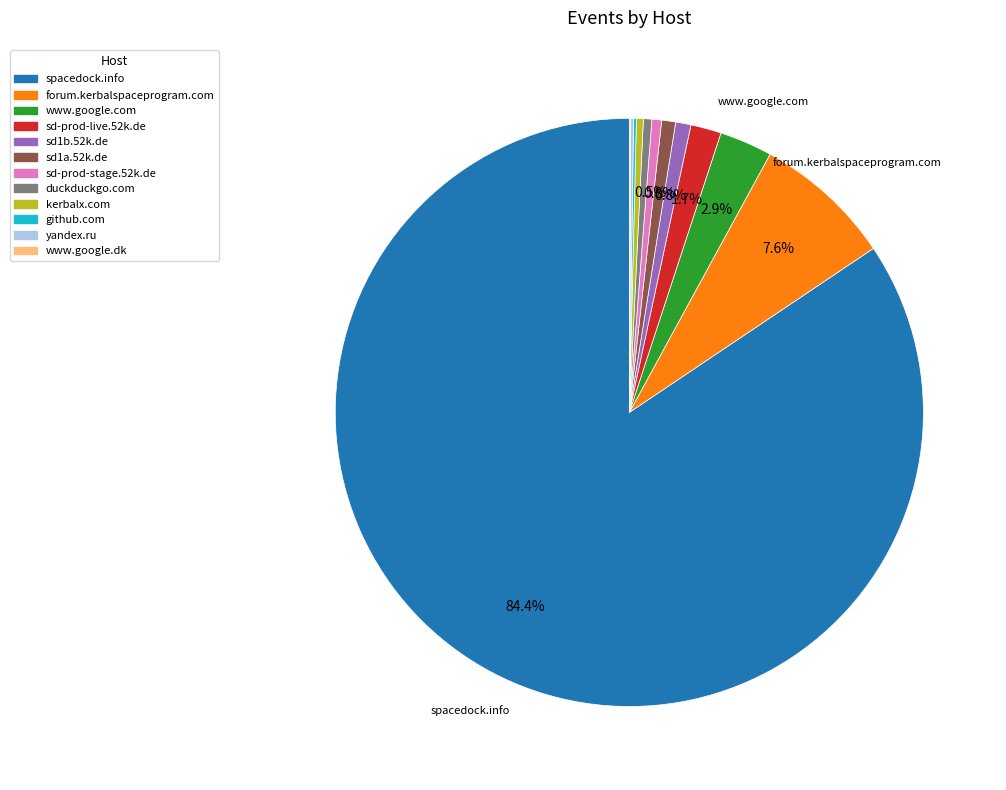

Which slice is the largest?

spacedock.info